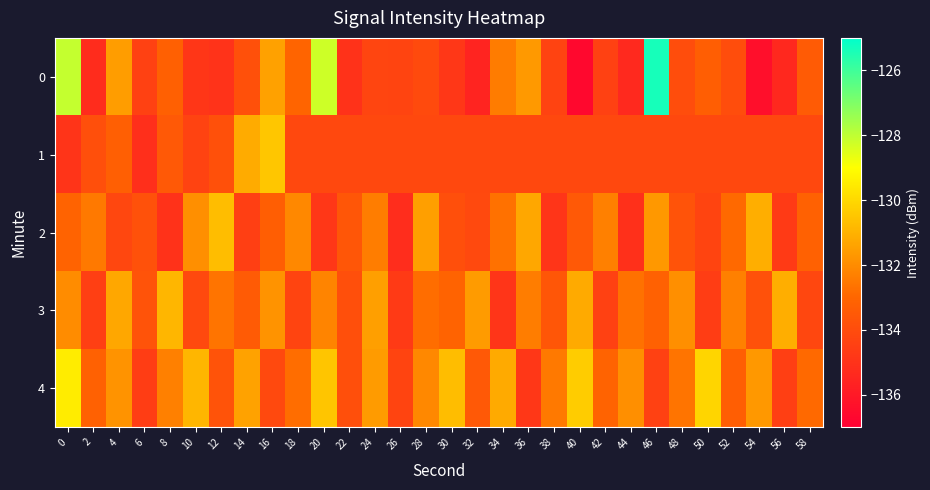

What is the total value across all series at 36?

-664.3